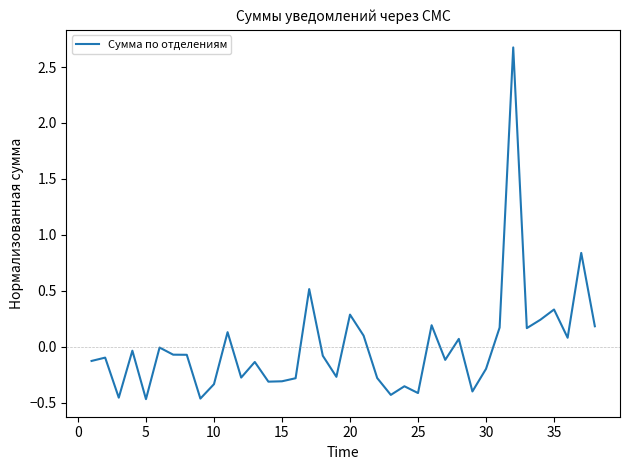

True or false: there are more than 1 points higher than both neighbors.

True